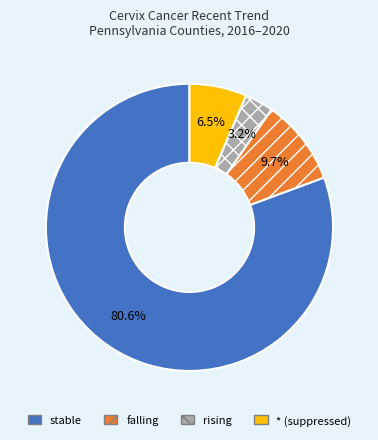

Which slice is the smallest?

rising